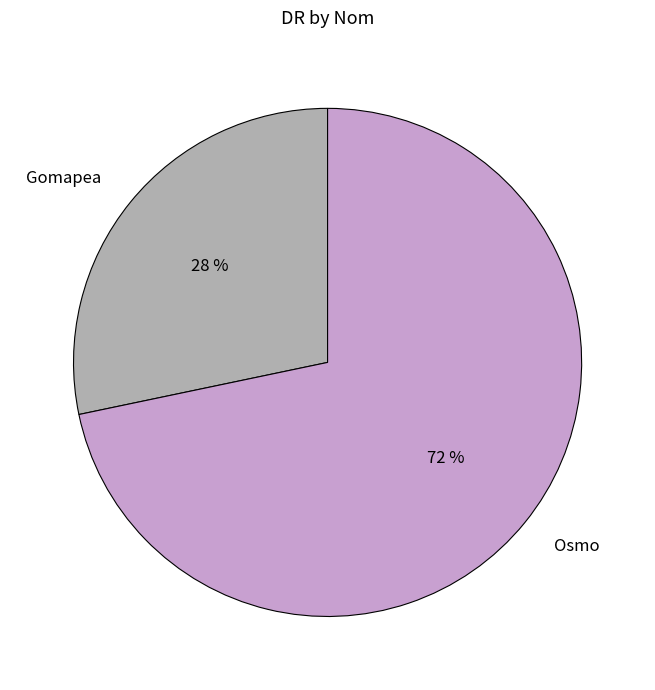

How many segments does this pie chart have?

2